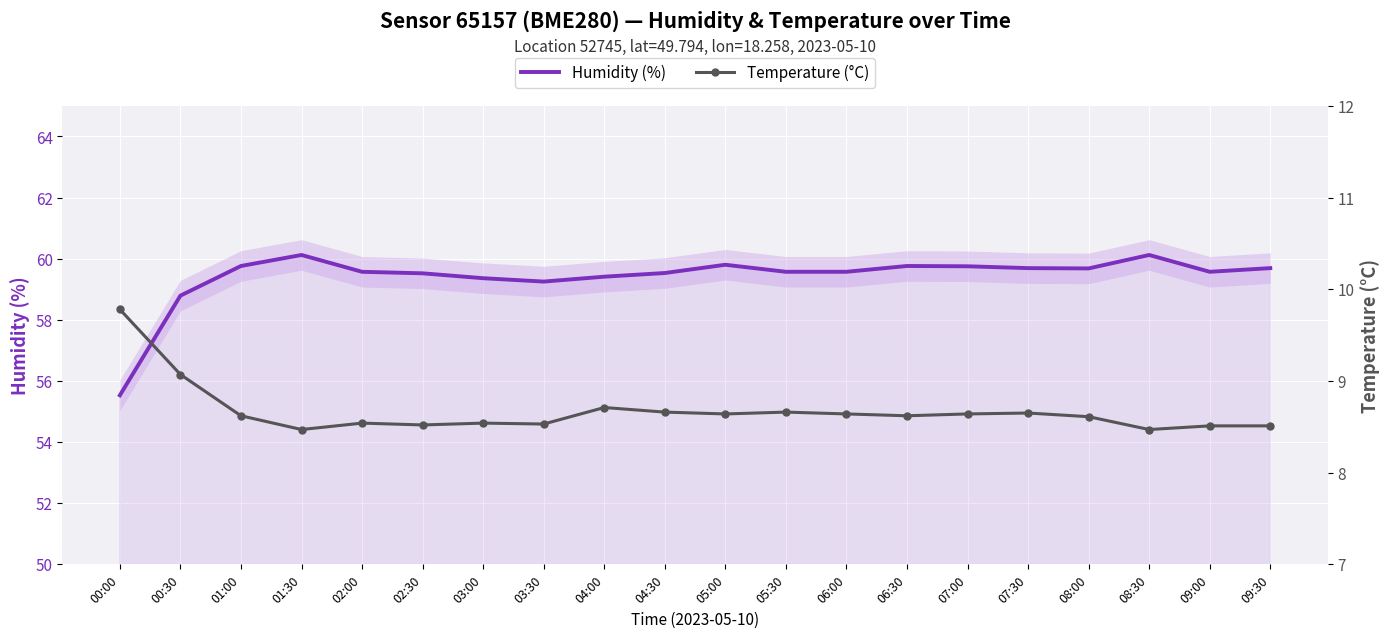

True or false: Temperature (°C) has a value of 8.5 at 09:30.

True